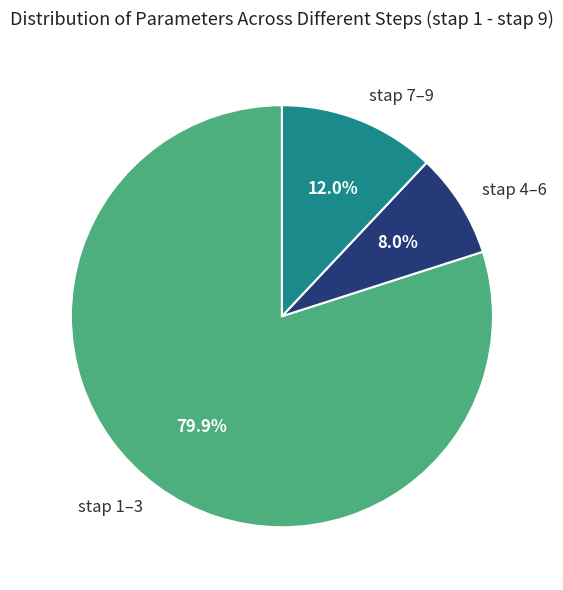

How many segments does this pie chart have?

3